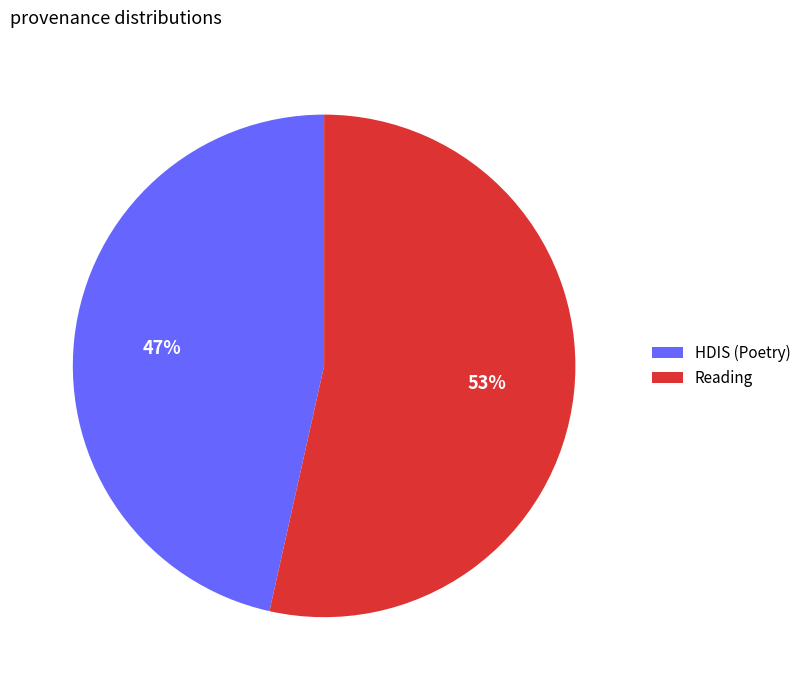

Is it true that Reading is 67% of the pie?

False